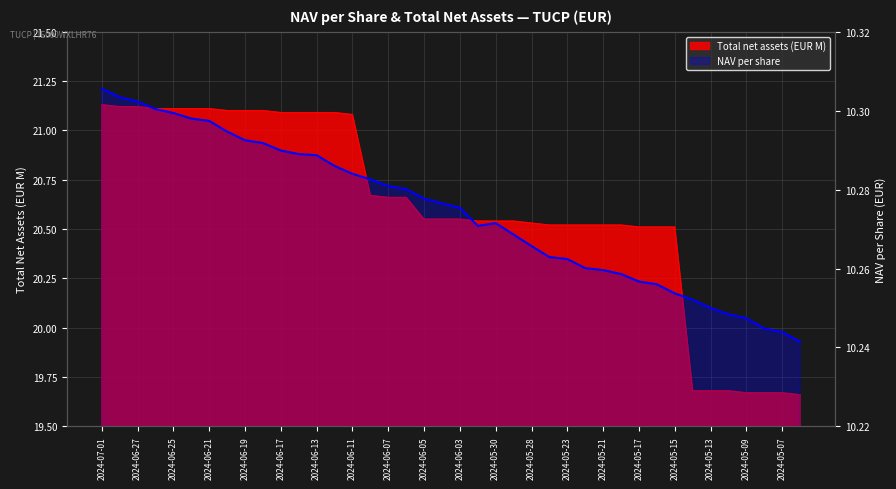

Between 2024-07-01 and 2024-06-24, which is larger?

2024-07-01